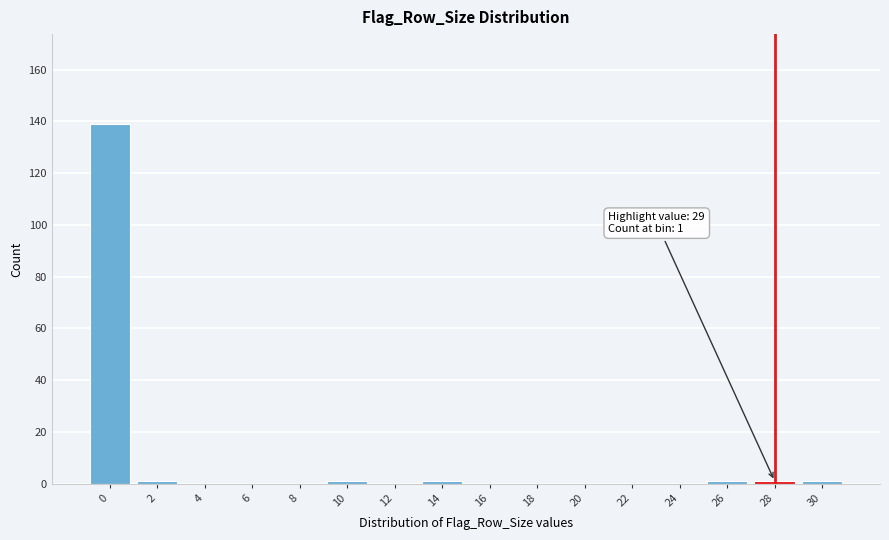

Reading right to left, list all the values displayed in this chart.

30=1	28=1	26=1	24=0	22=0	20=0	18=0	16=0	14=1	12=0	10=1	8=0	6=0	4=0	2=1	0=139